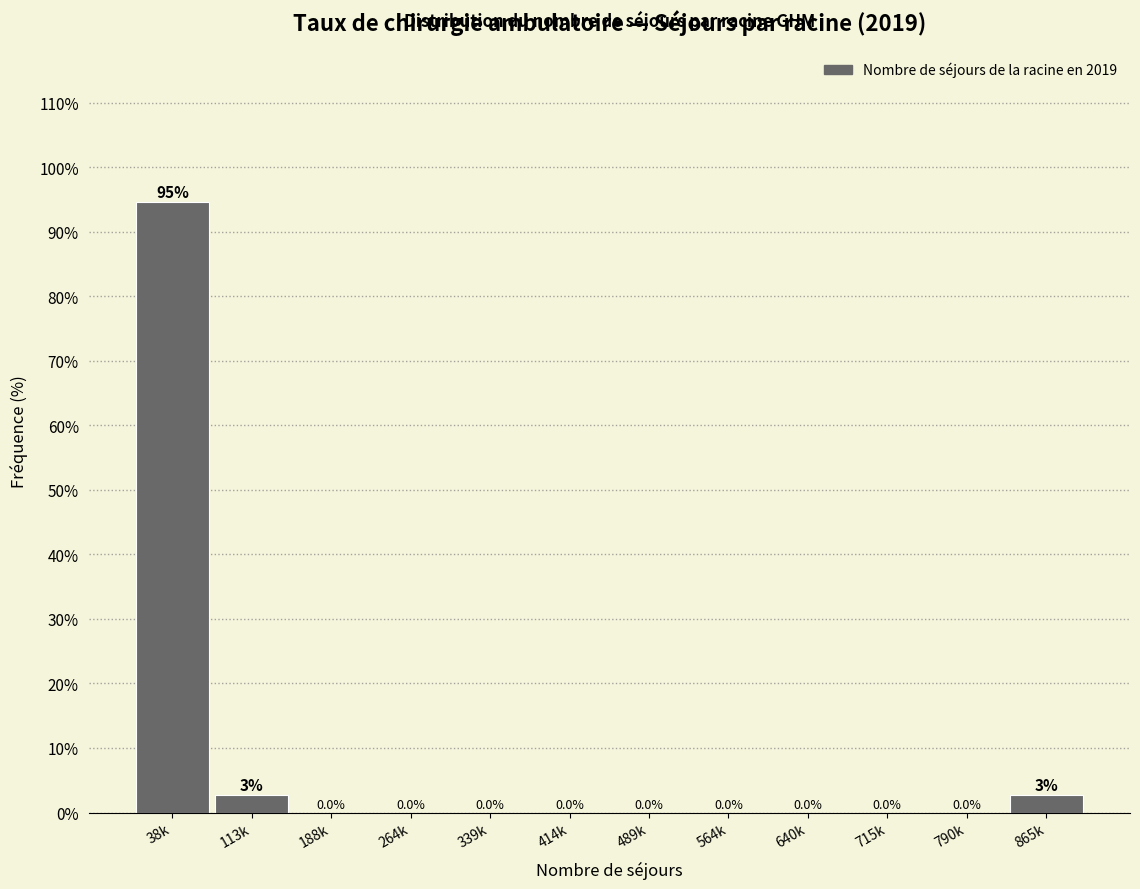

Reading left to right, transcribe all the data shown in this chart.

38k=94.6	113k=2.7	188k=0.0	264k=0.0	339k=0.0	414k=0.0	489k=0.0	564k=0.0	640k=0.0	715k=0.0	790k=0.0	865k=2.7